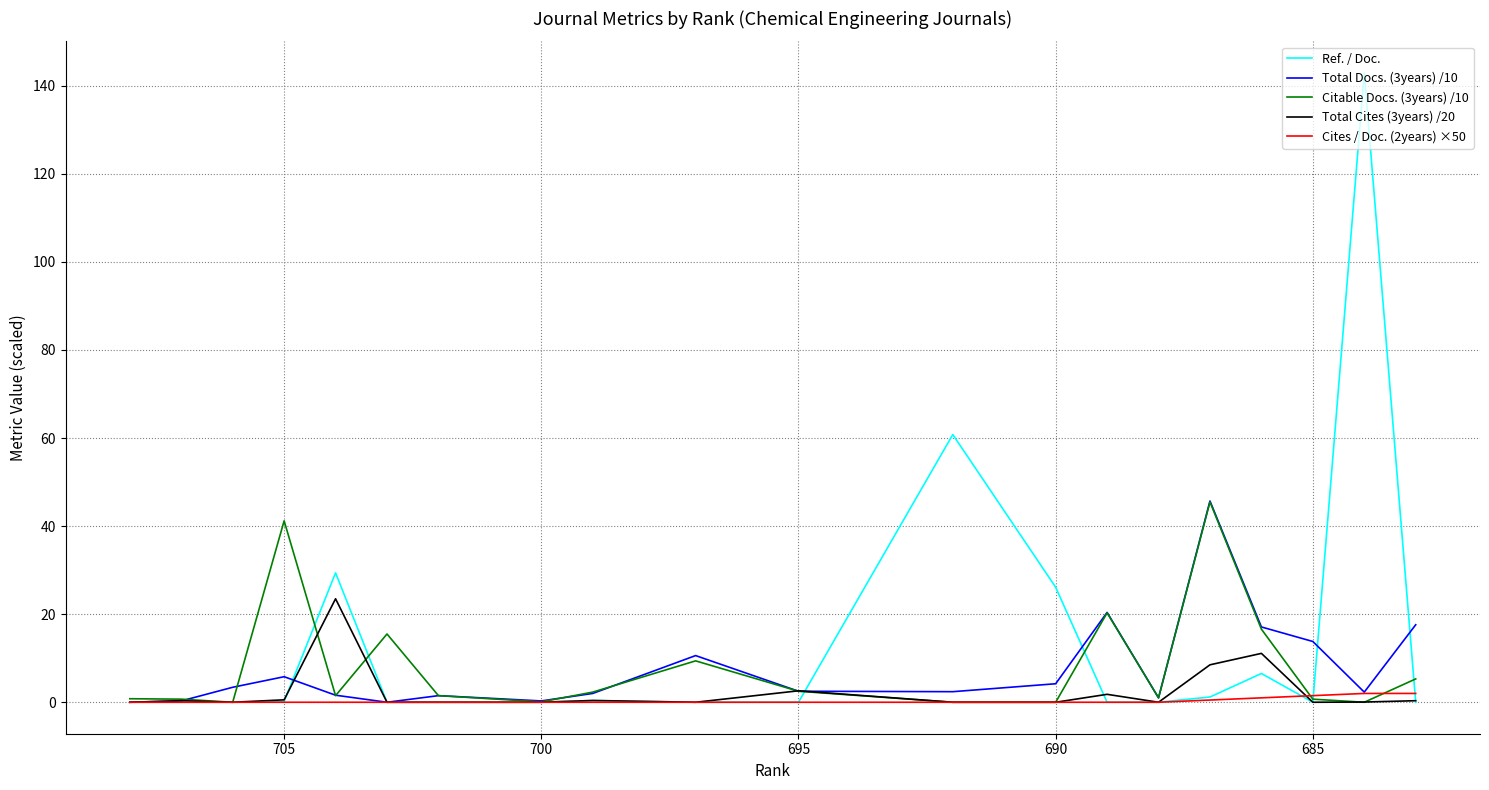

Is the value of Total Cites (3years) /20 at 705 greater than the value of Ref. / Doc. at 710?

No